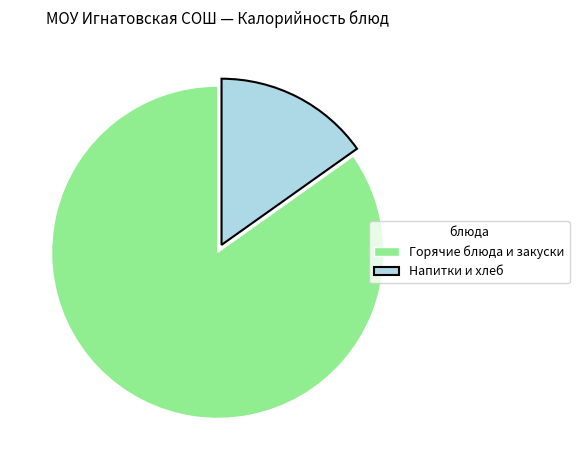

How many slices are in this pie chart?

2